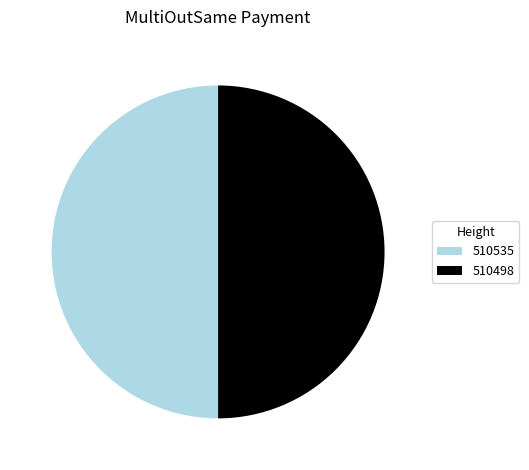

The 510498 slice represents 62% of the pie. True or false?

False